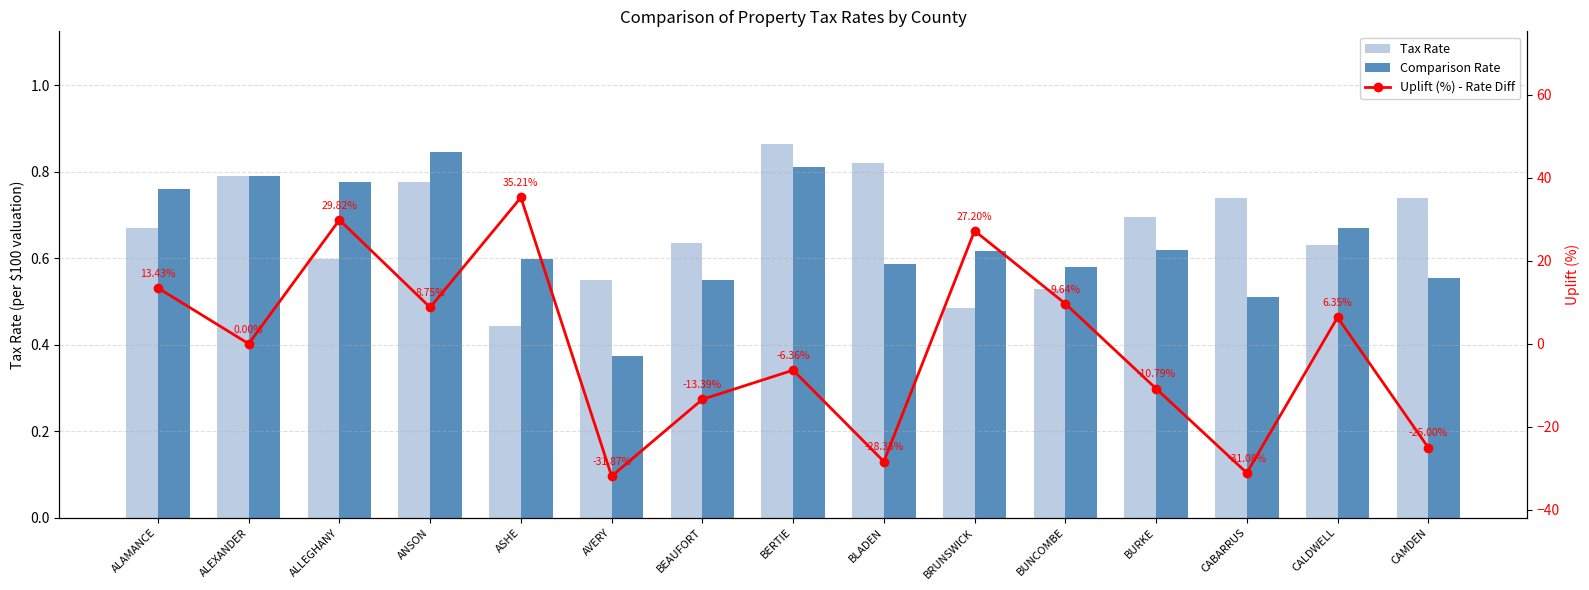

List the labels in order of Comparison Rate value, smallest first.

AVERY, CABARRUS, BEAUFORT, CAMDEN, BUNCOMBE, BLADEN, ASHE, BRUNSWICK, BURKE, CALDWELL, ALAMANCE, ALLEGHANY, ALEXANDER, BERTIE, ANSON